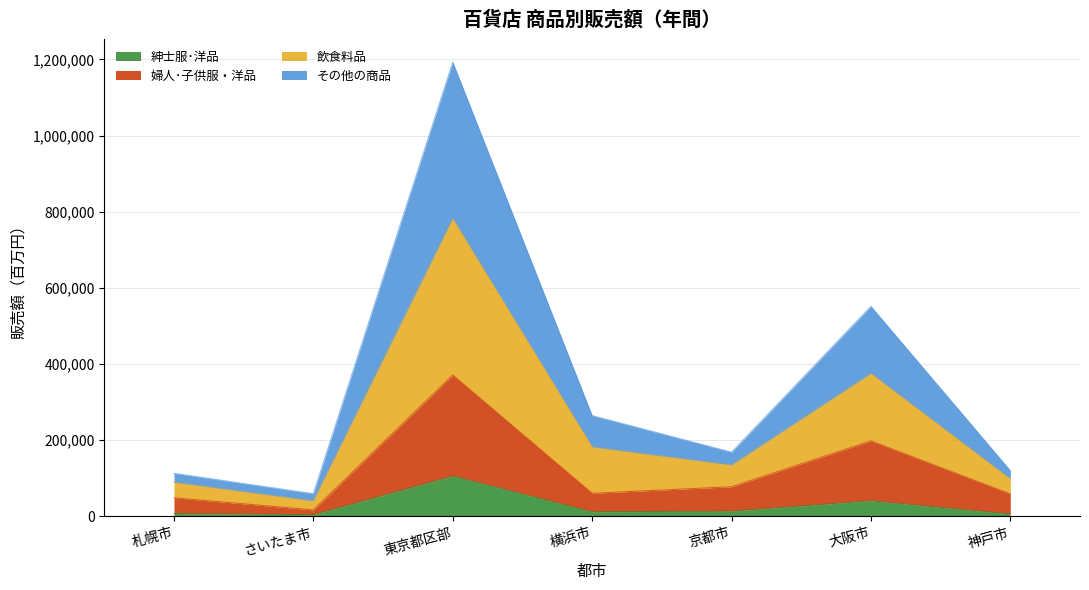

Is it true that 婦人･子供服・洋品 equals 8134 at さいたま市?

False